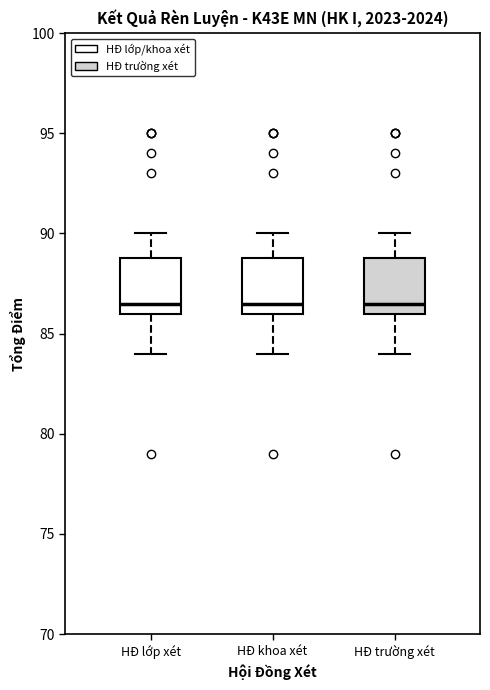

Reading left to right, read every box against the y-axis: the position of its median line, the range the box covers, and the ends of its whiskers. The values are not printed on the chart, so give them approximately, as read against the axis.

HĐ lớp xét: median 86.5, box 86.0 to 89.0, whiskers 84.0 to 90.0
HĐ khoa xét: median 86.5, box 86.0 to 89.0, whiskers 84.0 to 90.0
HĐ trường xét: median 86.5, box 86.0 to 89.0, whiskers 84.0 to 90.0